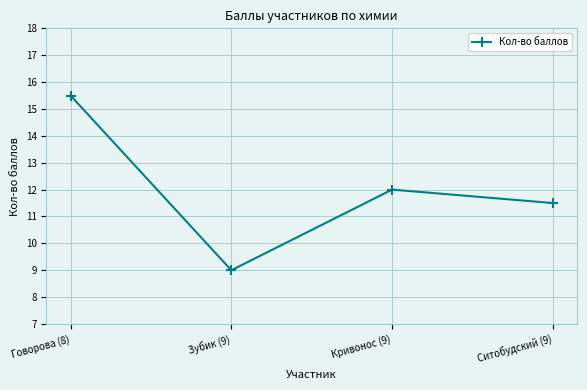

What is the change in value from Говорова (8) to Ситобудский (9)?

-4.0